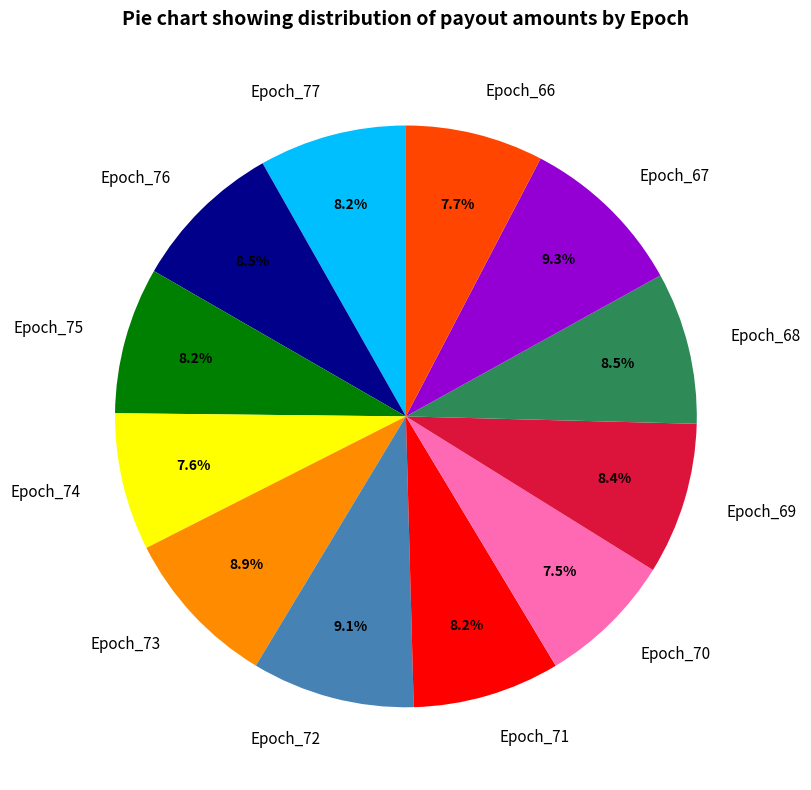

How much of the chart is everything except Epoch_71?

91.8%